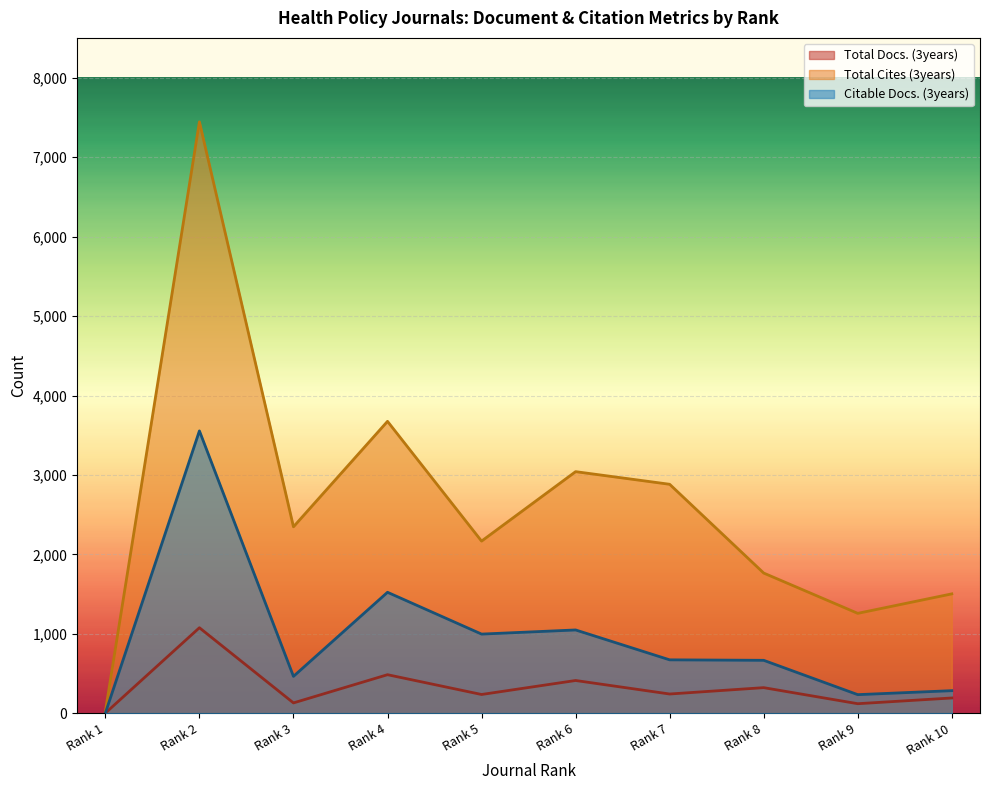

Where is the first local minimum for Total Cites (3years)?

Rank 3